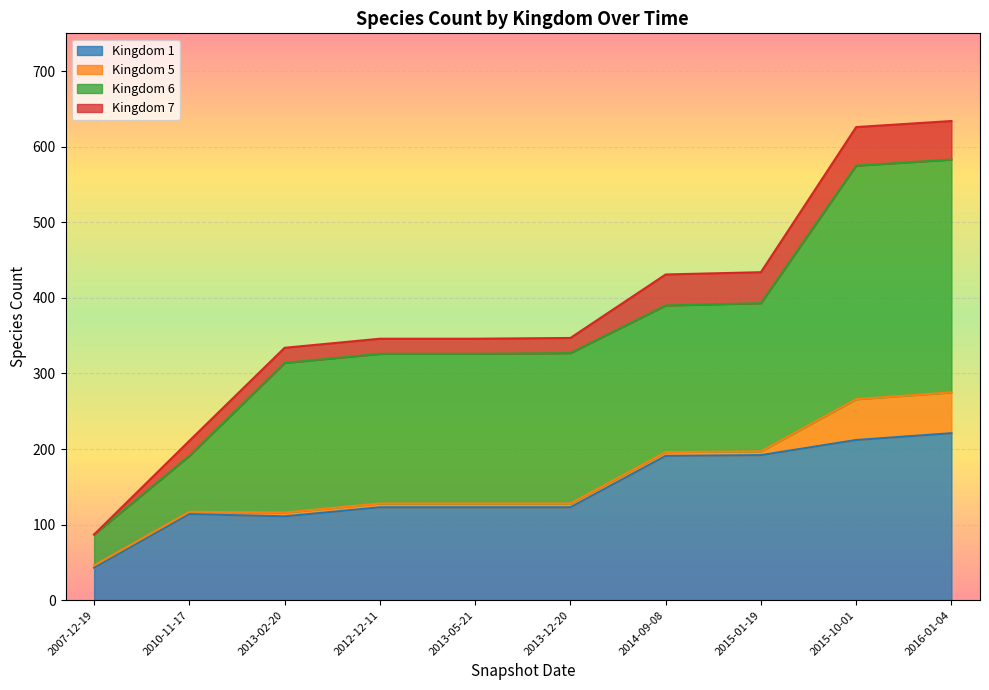

At which label does Kingdom 1 reach its minimum?

2007-12-19